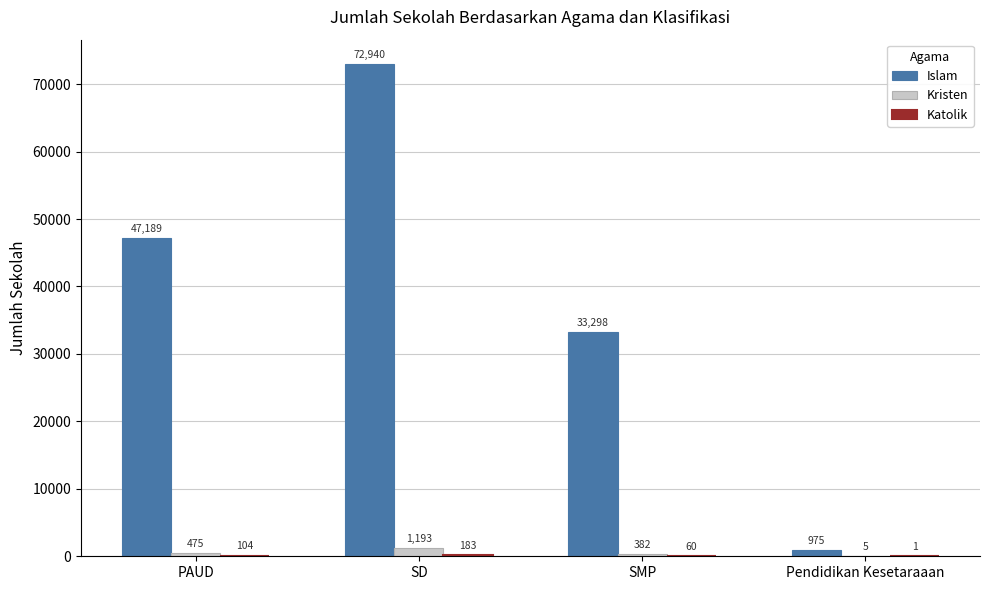

Which series has the widest spread of values?

Islam